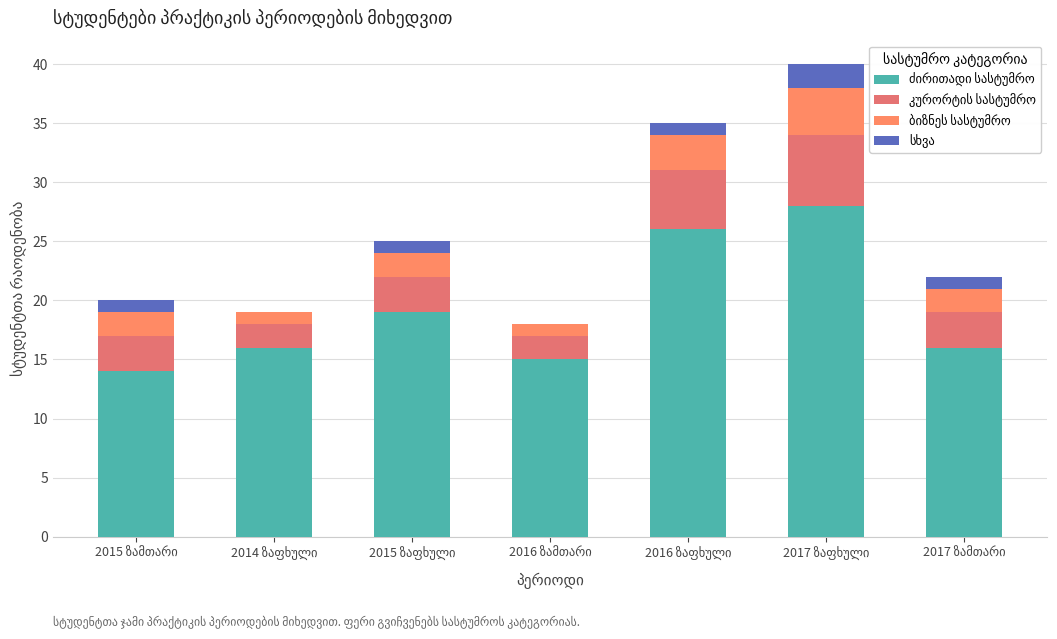

Rank the categories by ძირითადი სასტუმრო value from highest to lowest.

2017 ზაფხული, 2016 ზაფხული, 2015 ზაფხული, 2014 ზაფხული, 2017 ზამთარი, 2016 ზამთარი, 2015 ზამთარი